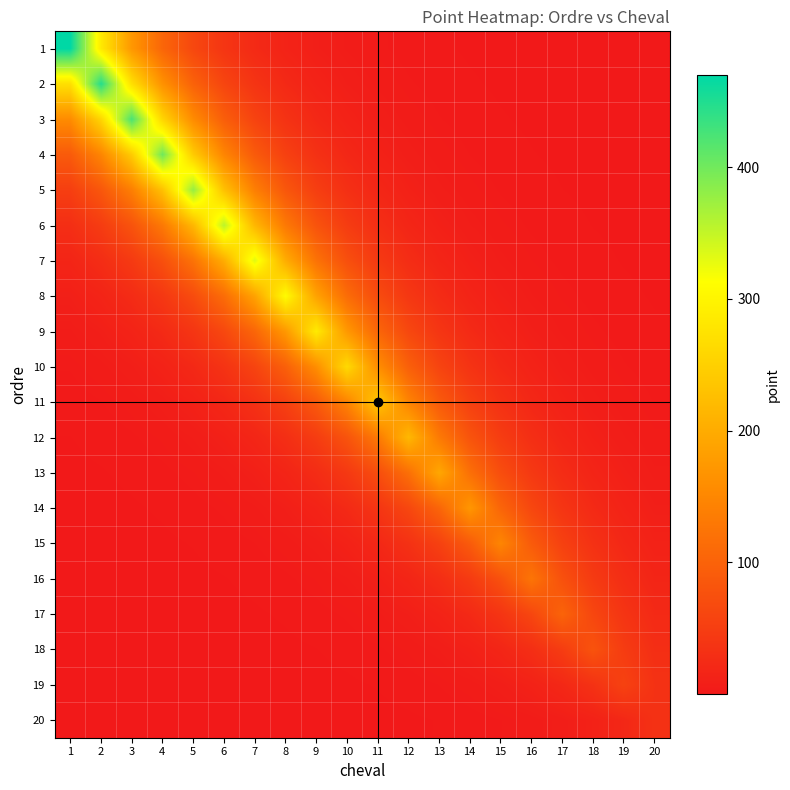

List the series in order of their peak value, highest first.

1, 2, 3, 4, 5, 6, 7, 8, 9, 10, 11, 12, 13, 14, 15, 16, 17, 18, 19, 20